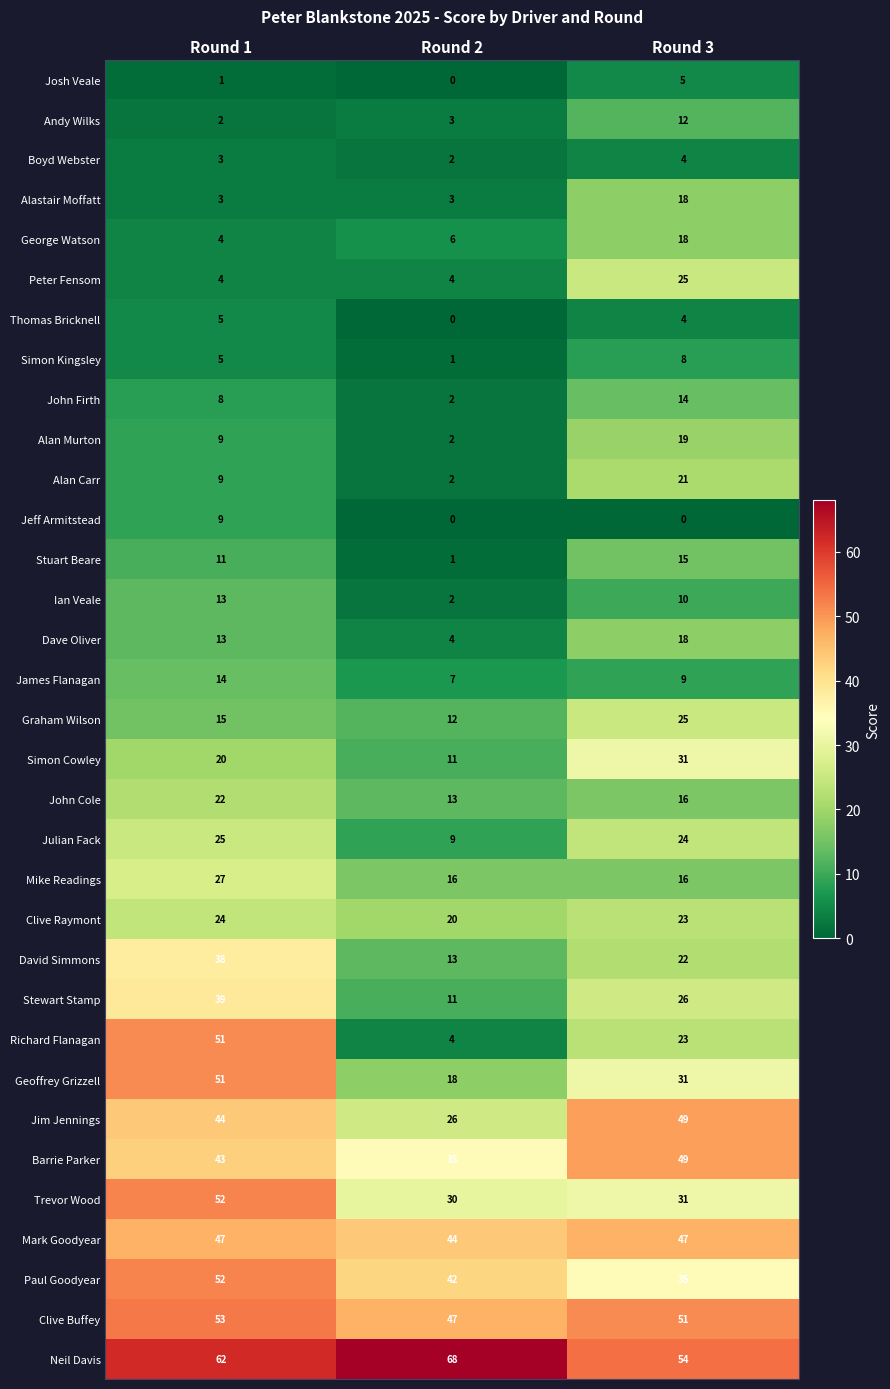

How many Paul Goodyear values are between 35 and 52?

3